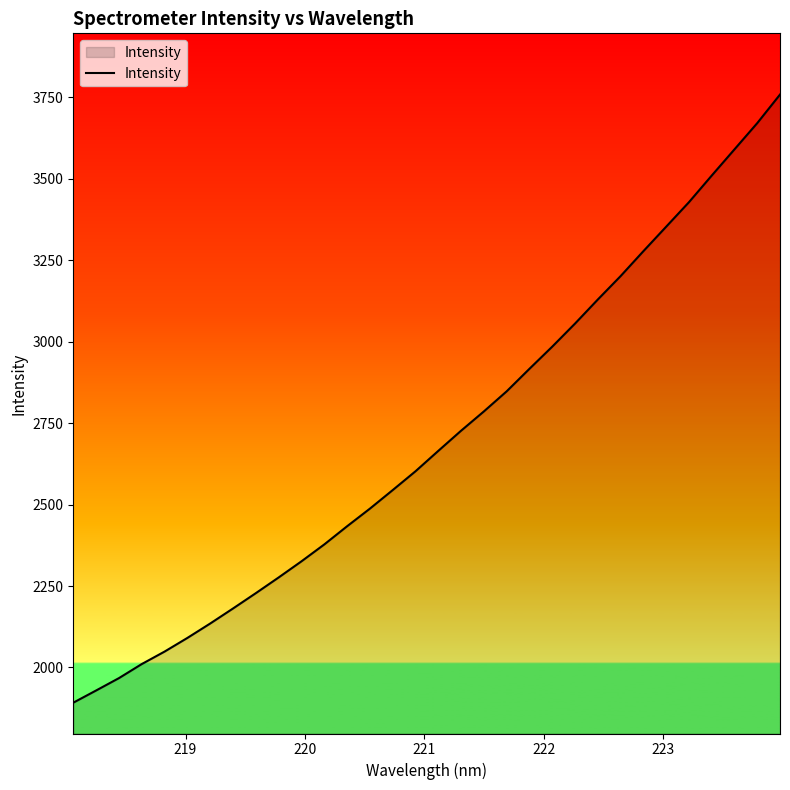

Does the chart display data point markers on the line(s)?

No